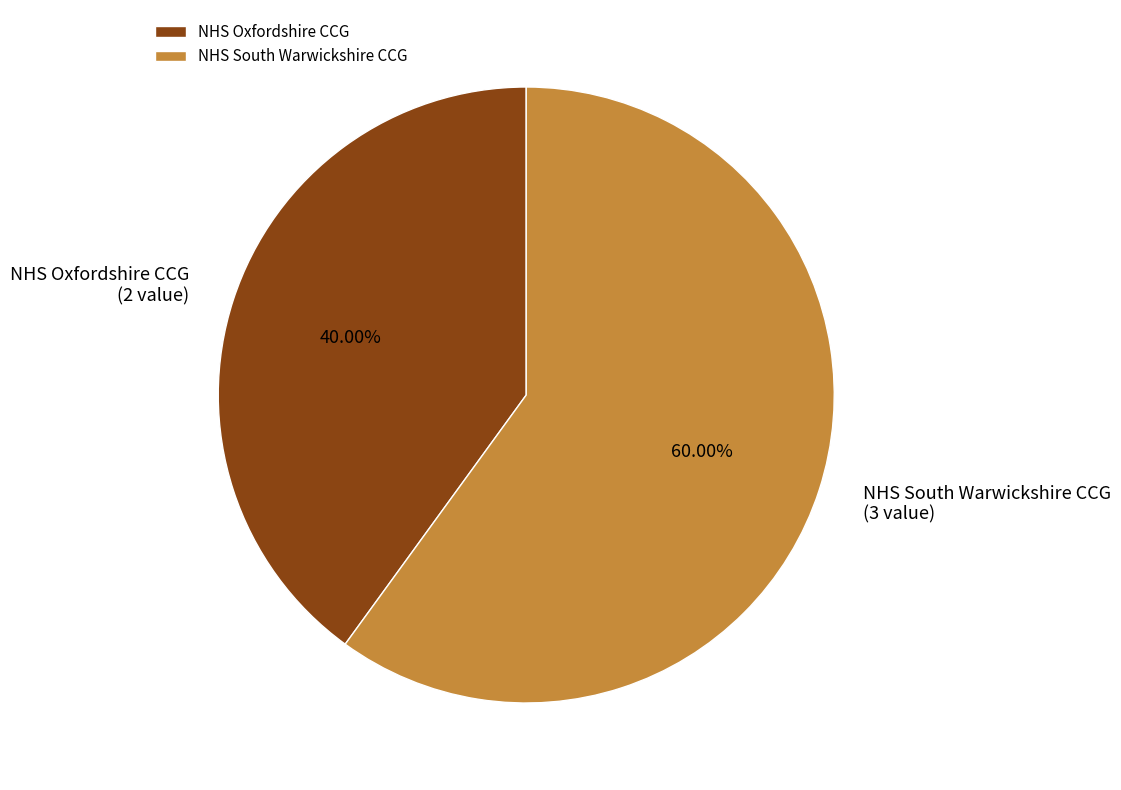

What is the ratio of the value at NHS South Warwickshire CCG to the value at NHS Oxfordshire CCG?

1.5